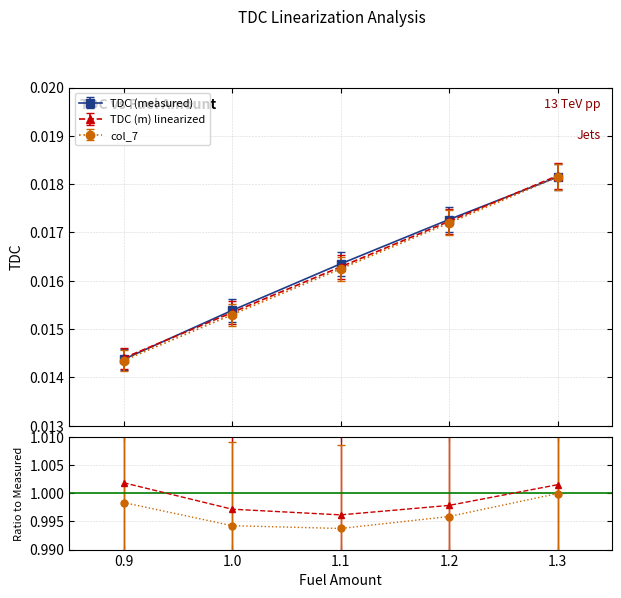

Which category has the highest value across all series?

1.3